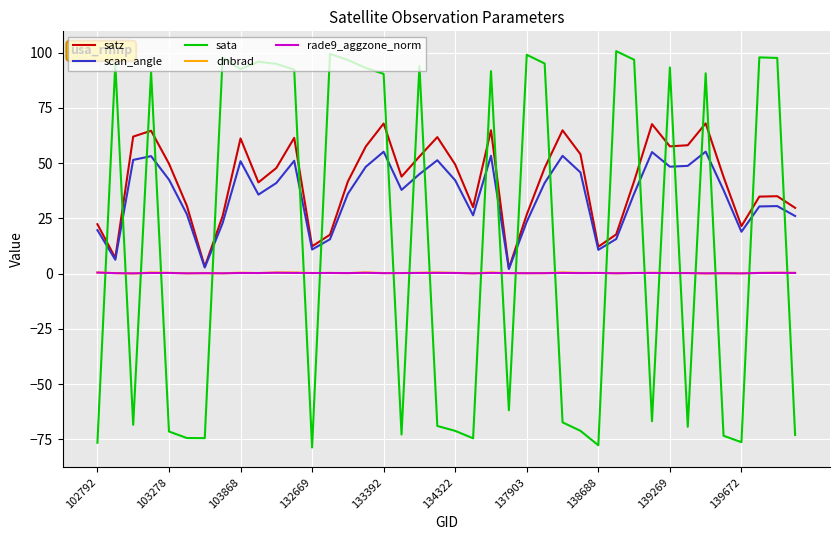

What is the minimum value shown in the chart?

-78.7